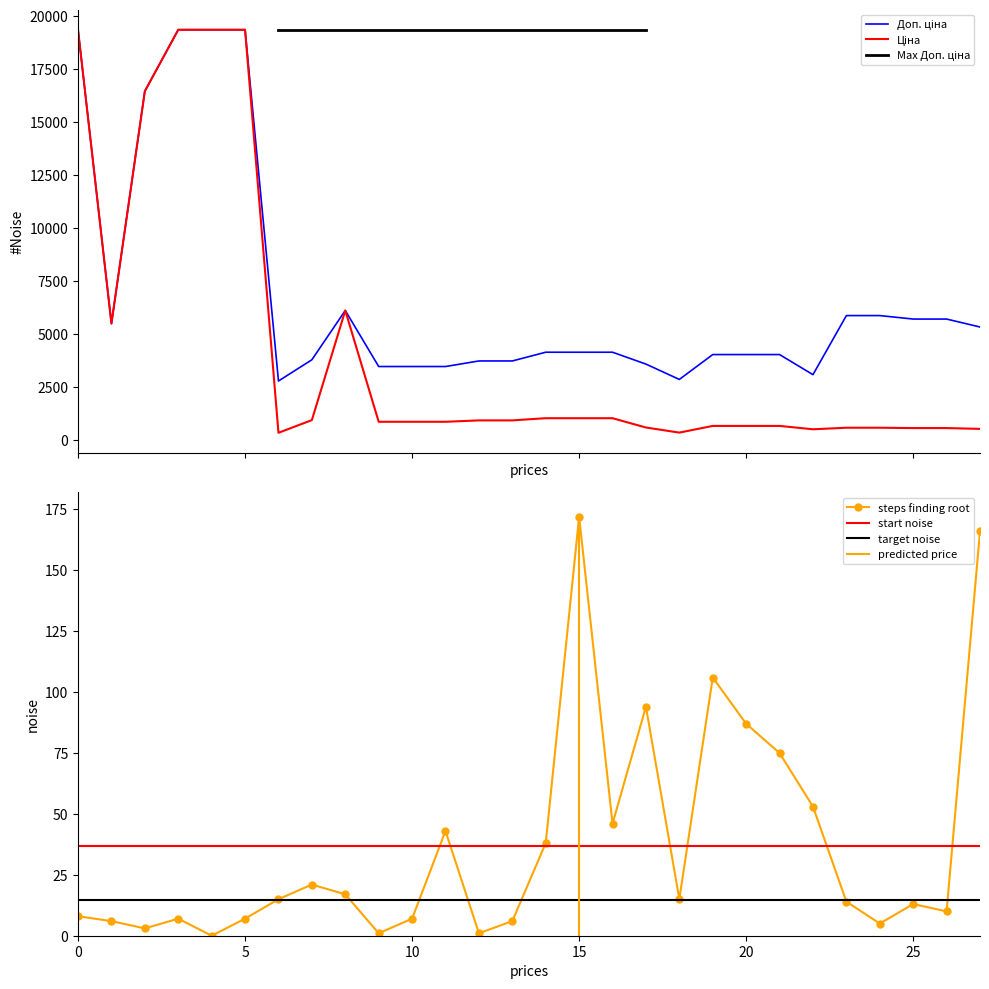

Which series has the largest range (max minus min)?

Ціна